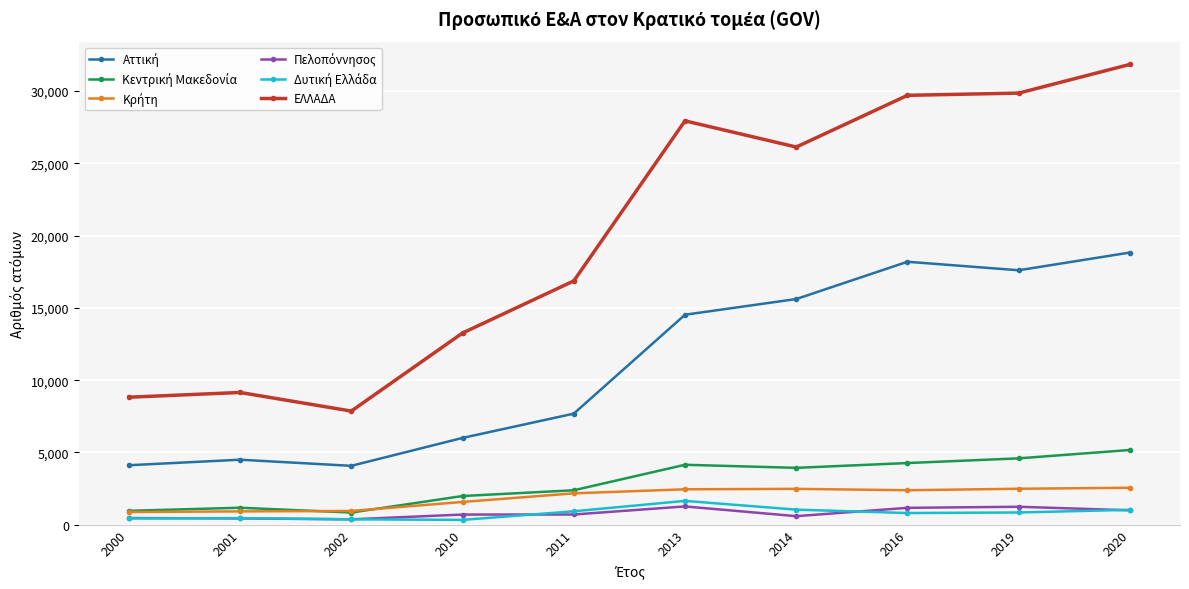

What is the greatest value displayed?

31841